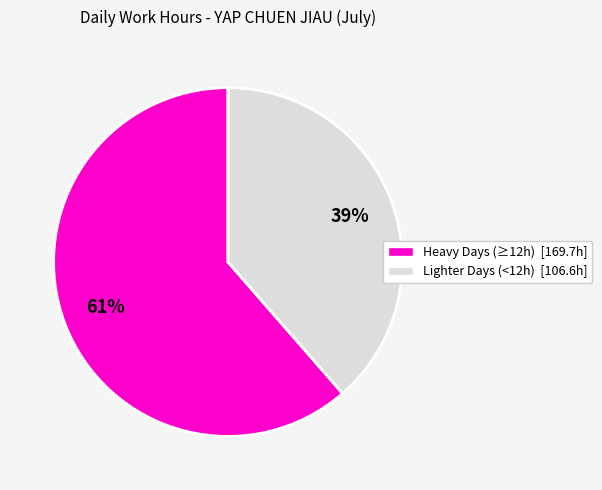

To the nearest percent, what is the average slice percentage?

50%